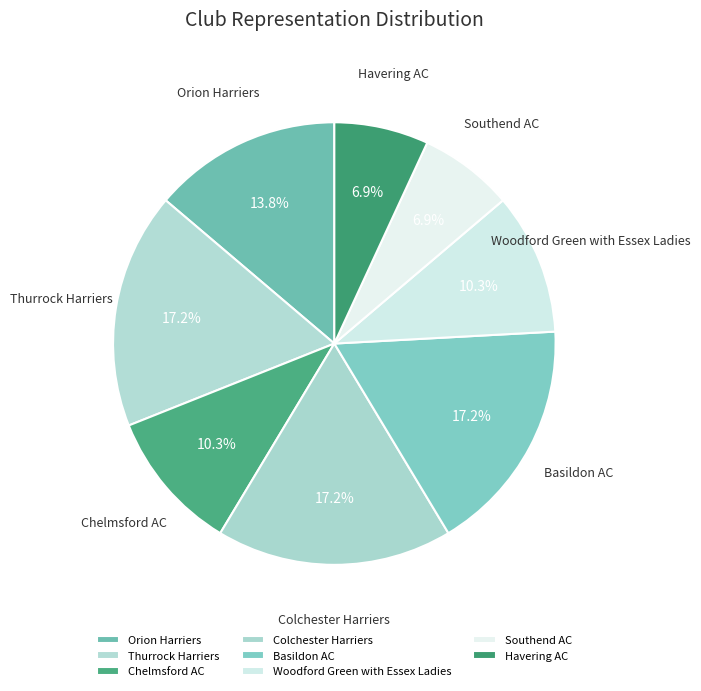

Do Havering AC and Southend AC together represent more than half of the pie?

No